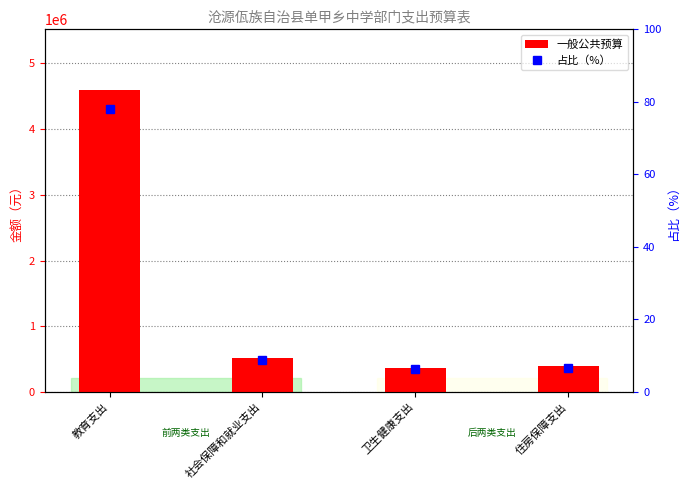

What is the maximum value shown in the chart?

4597108.9